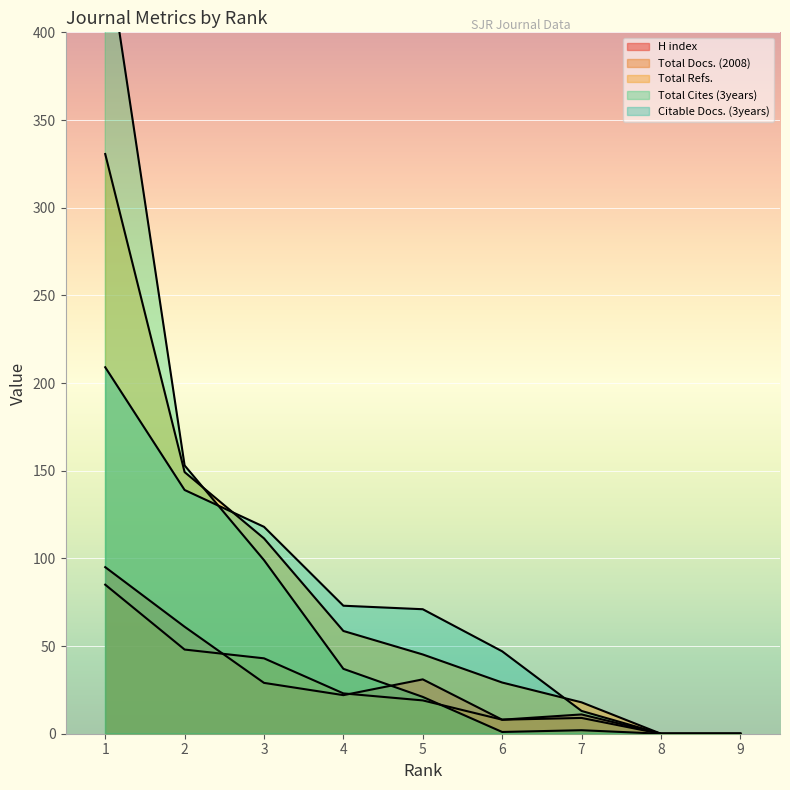

True or false: Total Docs. (2008) and Citable Docs. (3years) cross at least once.

False